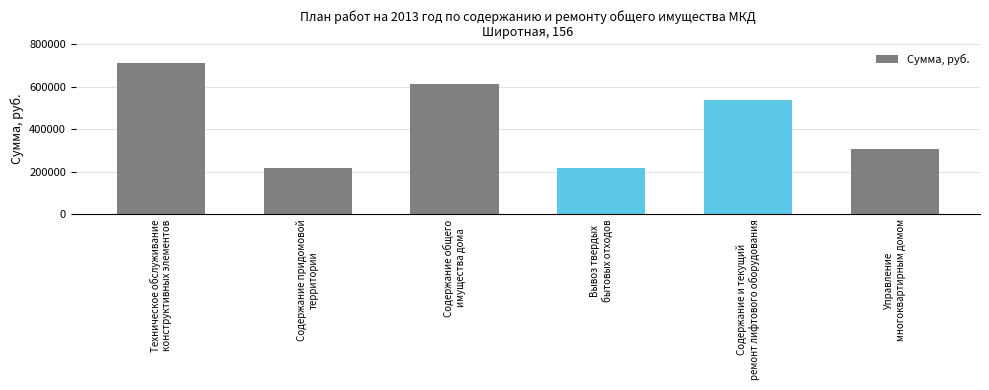

What is the label of the 5th bar from the left?

Содержание и текущий
ремонт лифтового оборудования